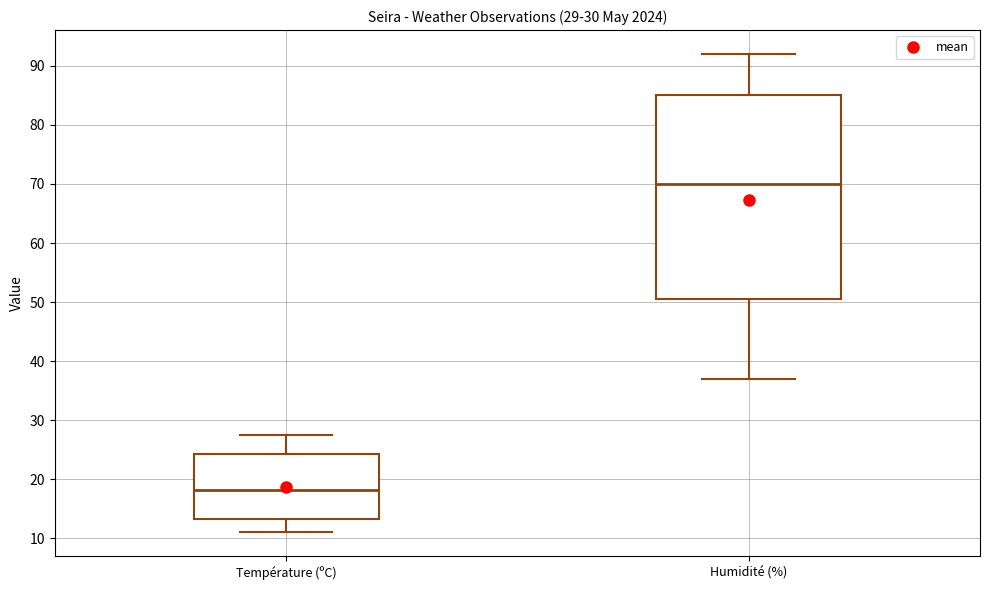

Which box's median line is the highest?

Humidité (%)